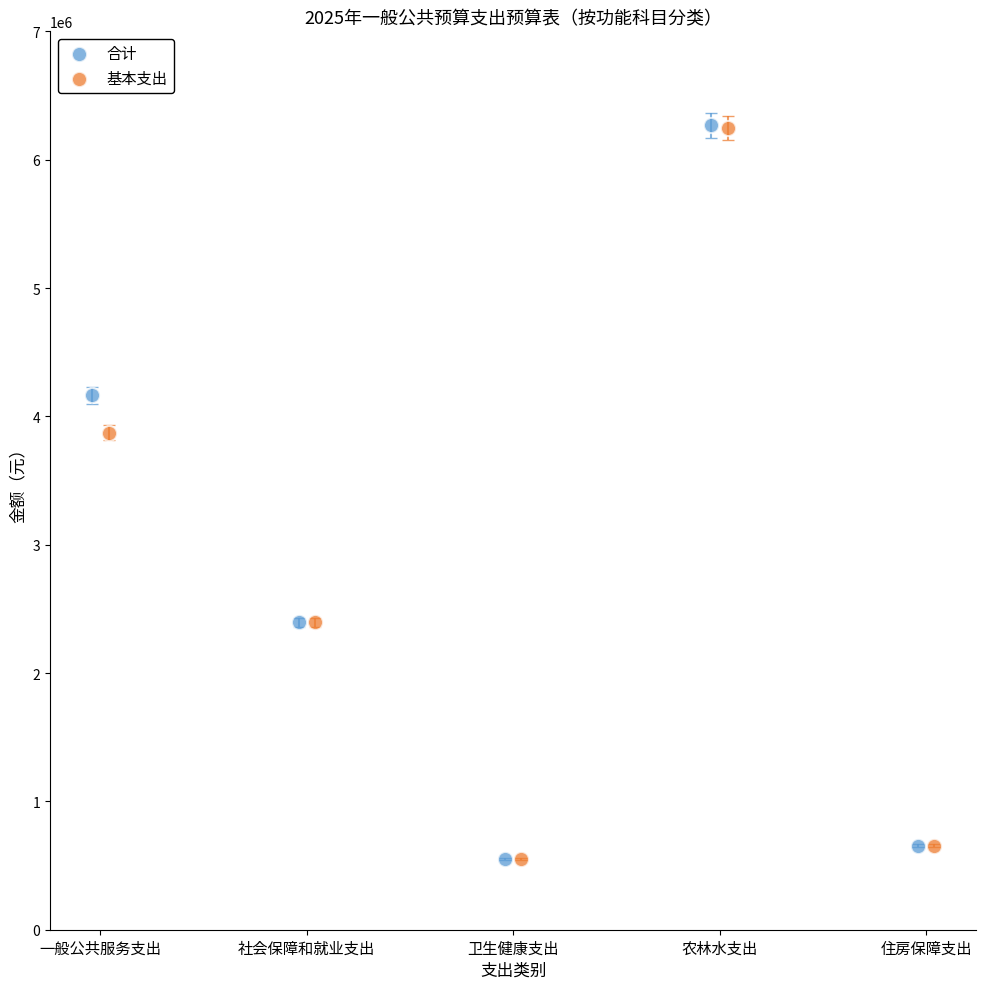

Which series has the widest spread of Y values?

合计